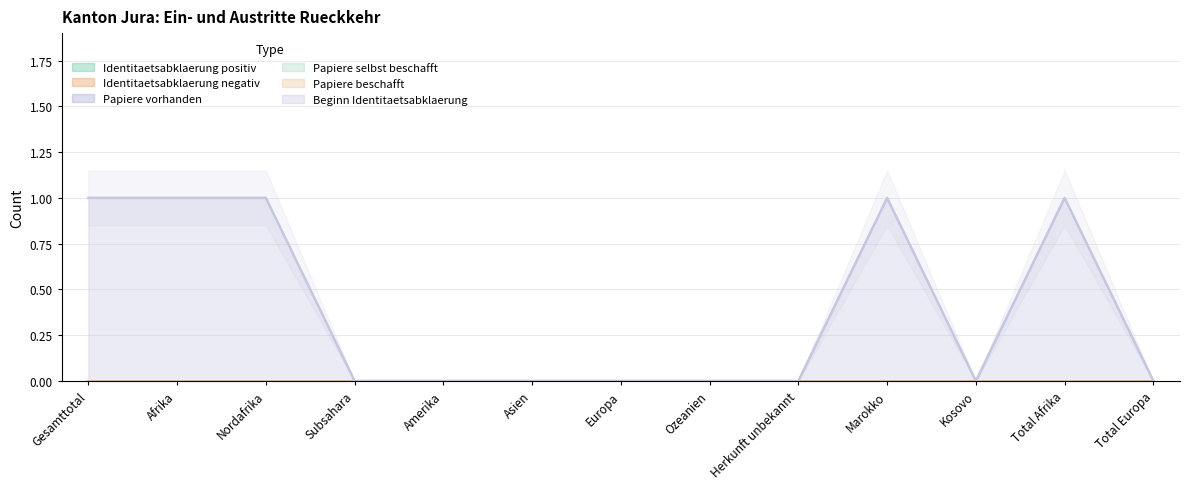

What position from the right is Kosovo?

3